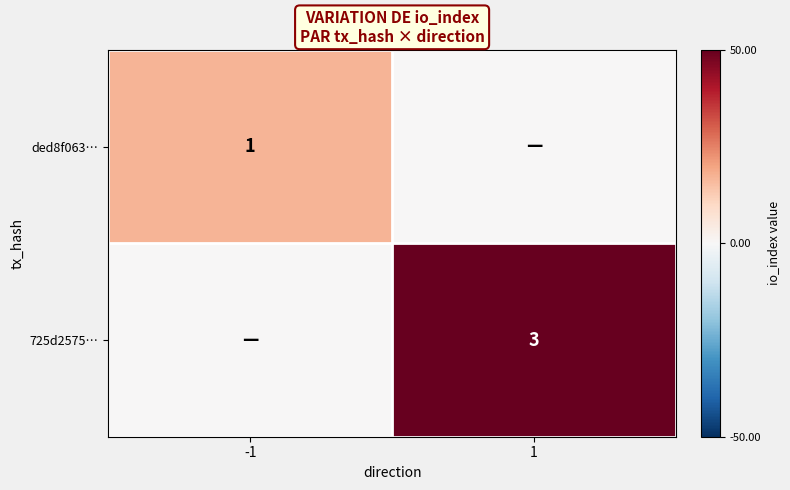

Is the value of 725d2575… at 1 greater than the value of ded8f063… at -1?

Yes